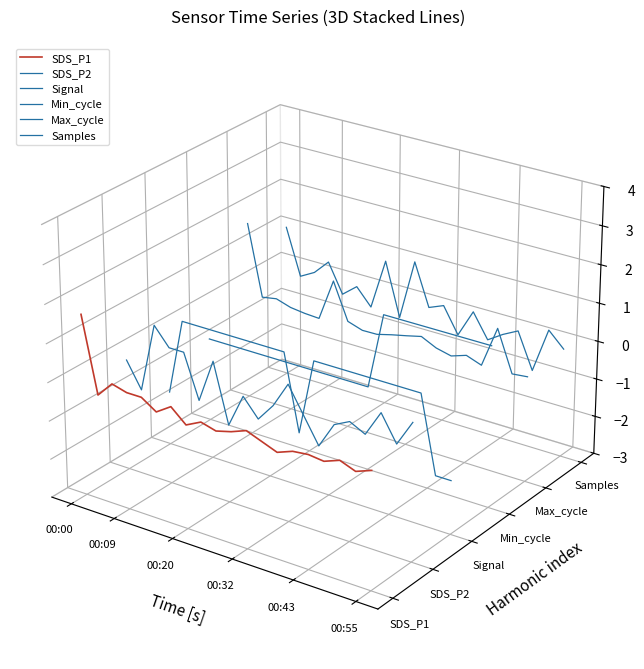

True or false: SDS_P1 and Min_cycle cross at least once.

True